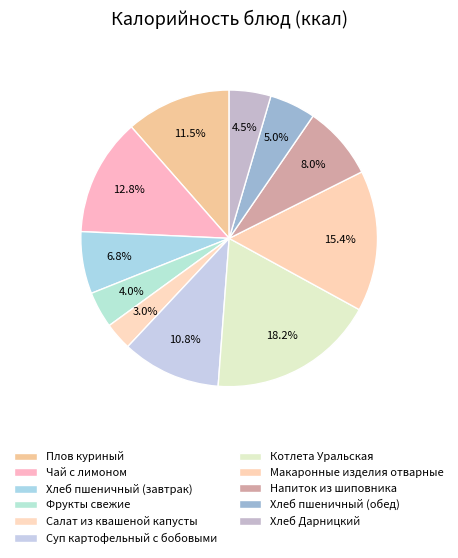

How much of the chart is everything except Фрукты свежие?

96.0%